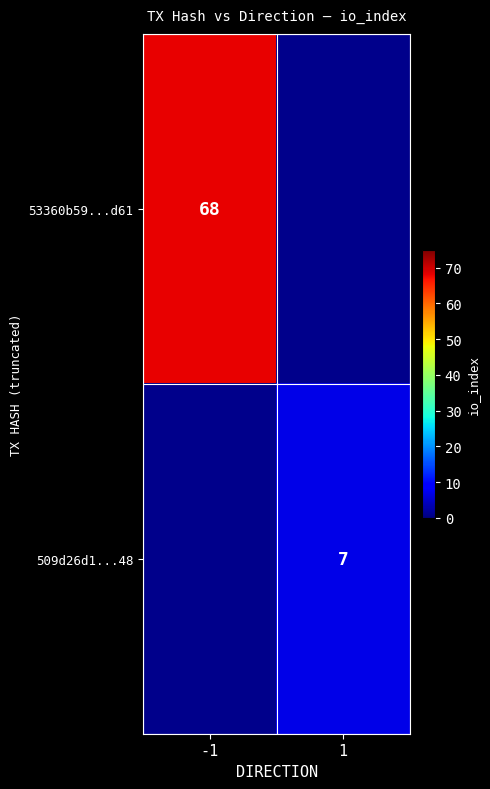

How many series are shown in this chart?

2